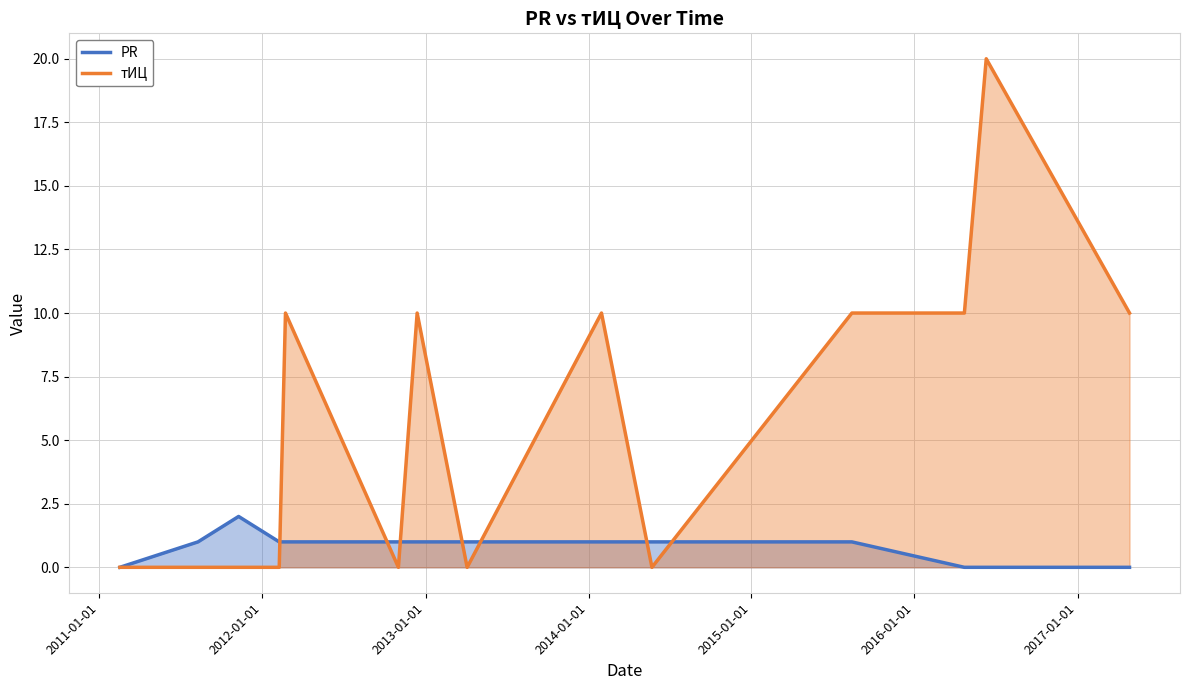

Which series has the largest total across all categories?

тИЦ